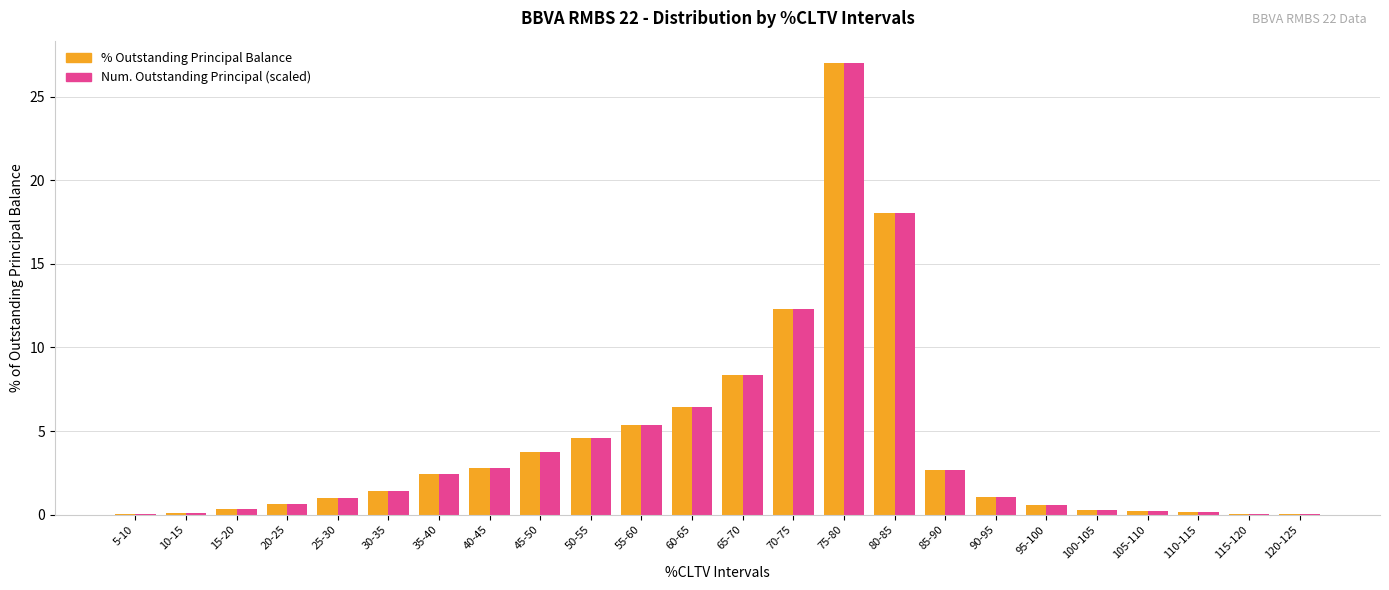

At which category does the chart reach its peak across all series?

75-80